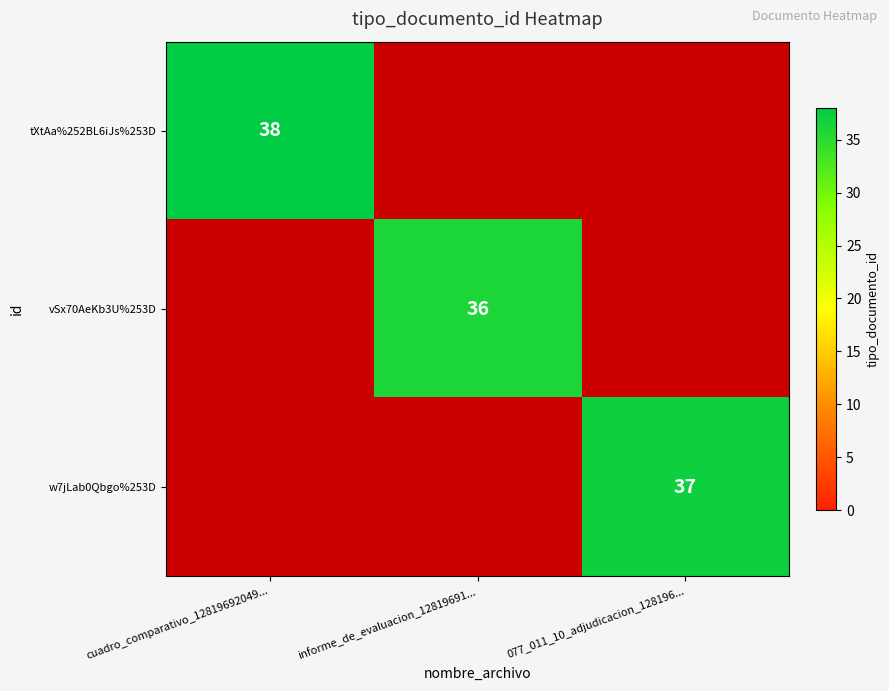

The w7jLab0Qbgo%253D series shows 56 at 077_011_10_adjudicacion_128196.... True or false?

False